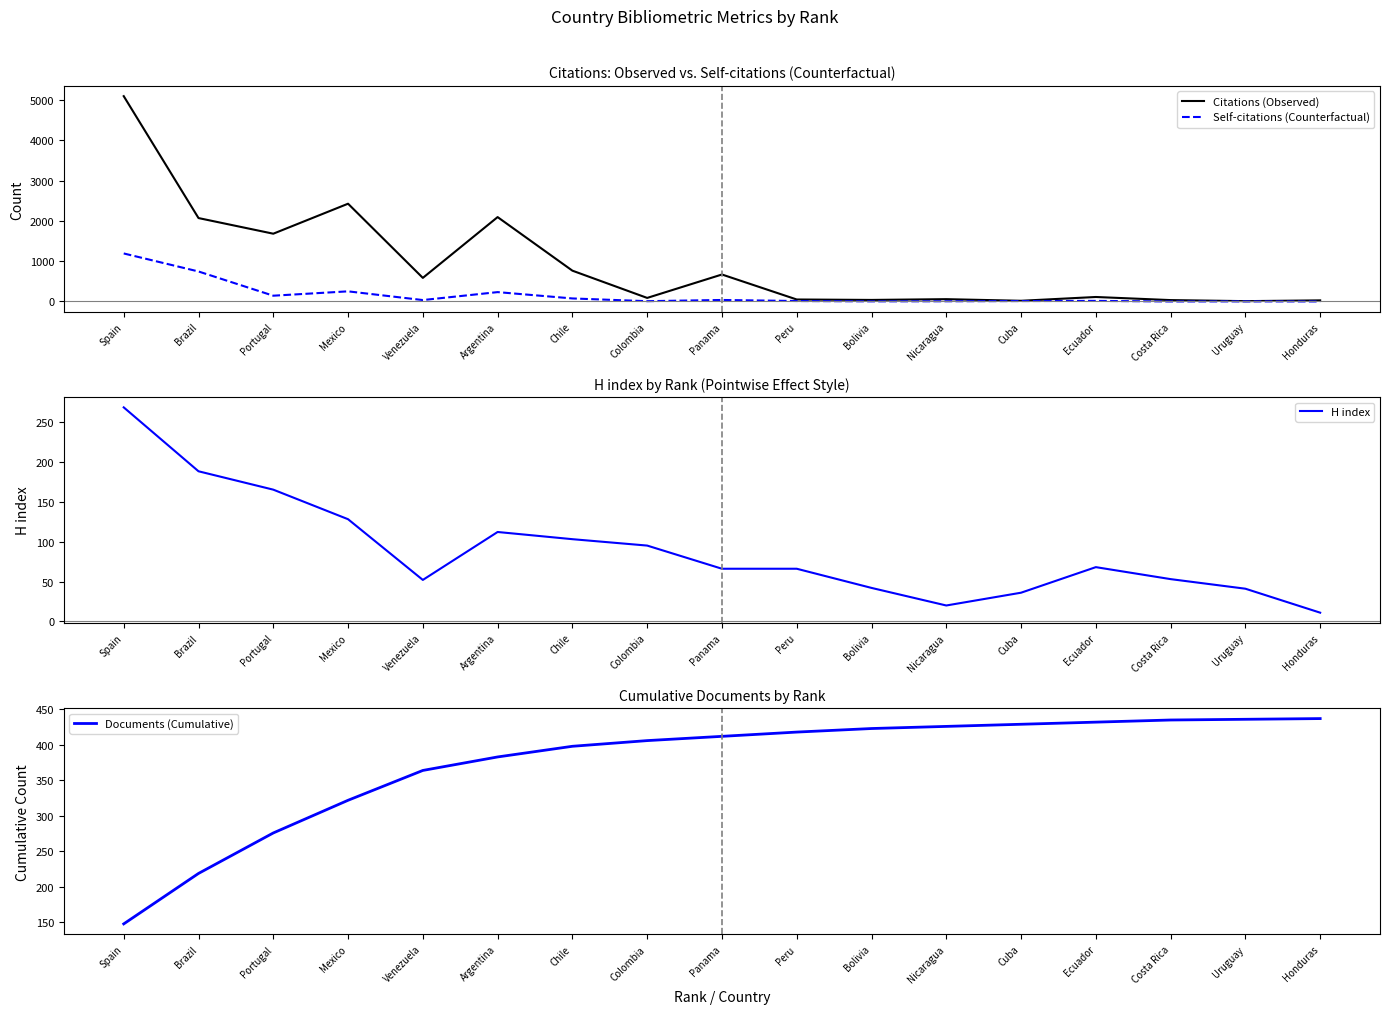

What are all the series names shown in the legend?

Citations (Observed), Self-citations (Counterfactual), H index, Documents (Cumulative)